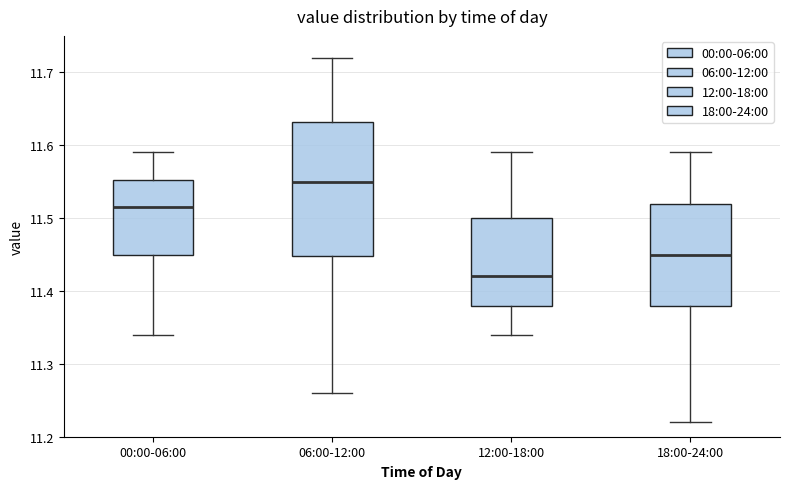

Reading left to right, read every box against the y-axis: the position of its median line, the range the box covers, and the ends of its whiskers. The values are not printed on the chart, so give them approximately, as read against the axis.

00:00-06:00: median 11.52, box 11.45 to 11.55, whiskers 11.34 to 11.59
06:00-12:00: median 11.55, box 11.45 to 11.63, whiskers 11.26 to 11.72
12:00-18:00: median 11.42, box 11.38 to 11.50, whiskers 11.34 to 11.59
18:00-24:00: median 11.45, box 11.38 to 11.52, whiskers 11.22 to 11.59